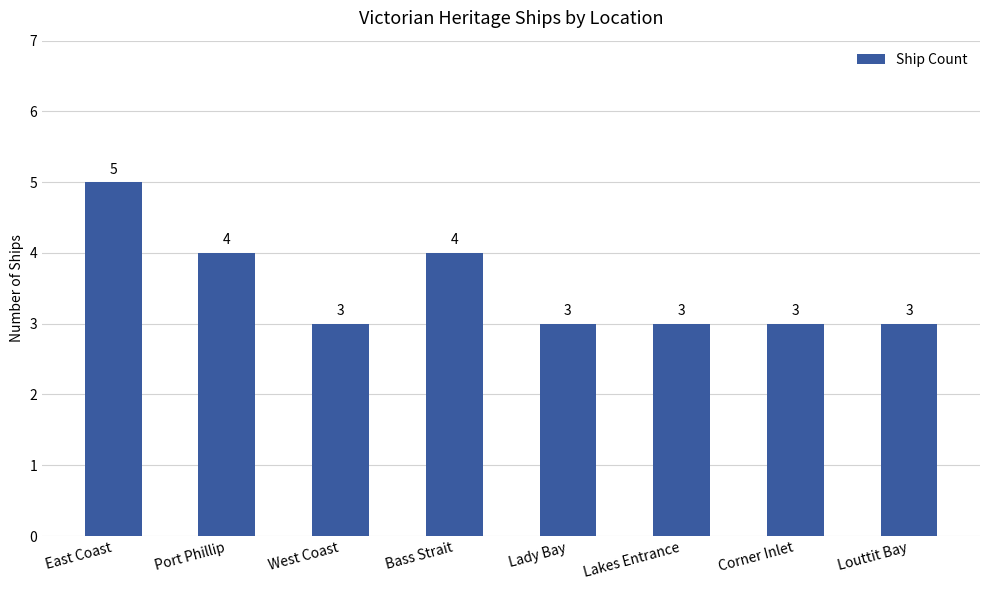

What is the change in value from Bass Strait to Louttit Bay?

-1